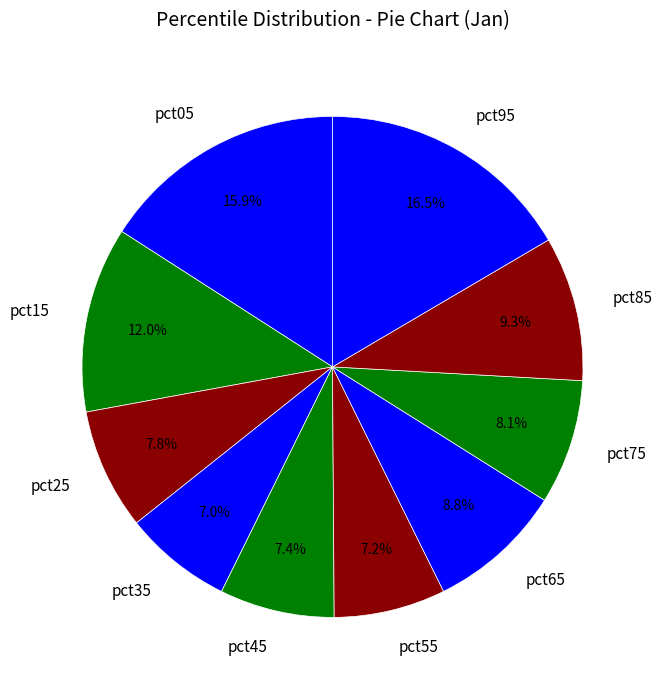

How many slices are in this pie chart?

10